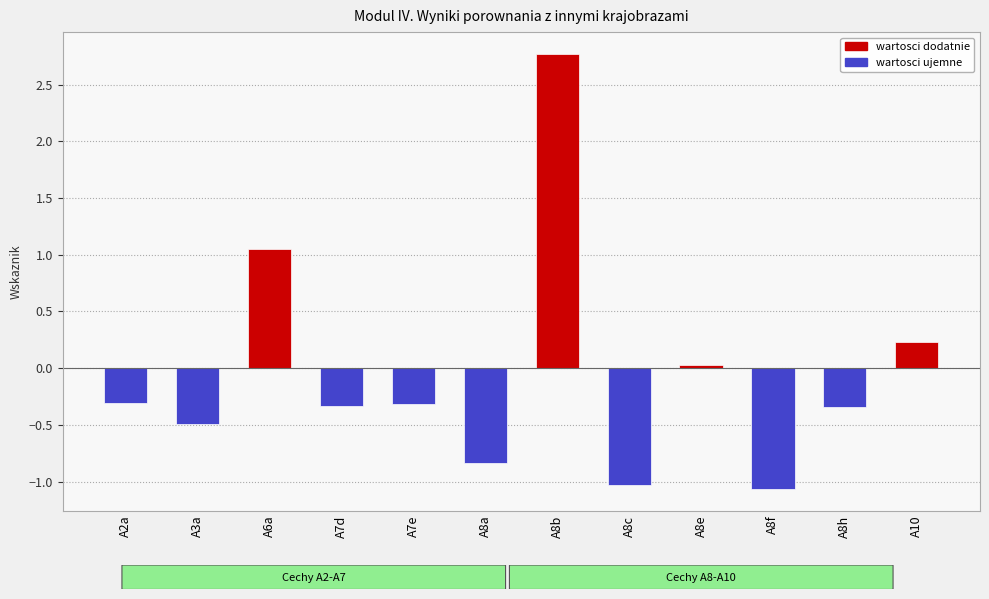

What is the change in value from A2a to A6a?

+1.4